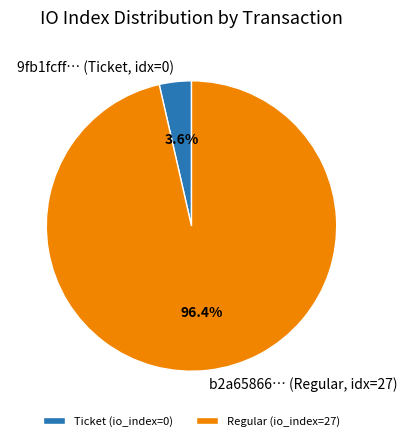

Do b2a65866… (Regular, idx=27) and 9fb1fcff… (Ticket, idx=0) together represent more than half of the pie?

Yes